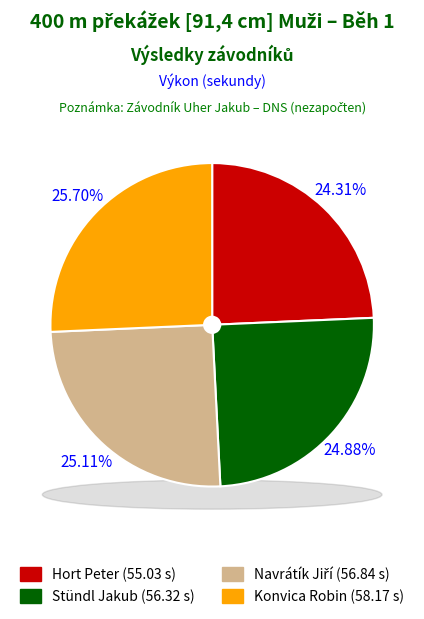

What is the total percentage of Stündl Jakub and Konvica Robin?

50.6%